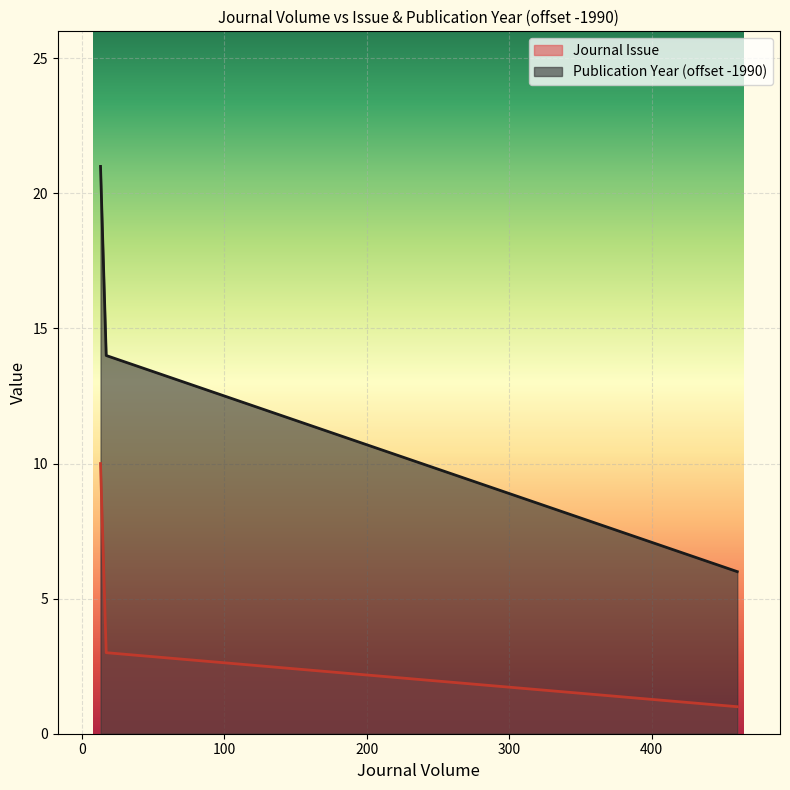

Count the number of data series in this chart.

2